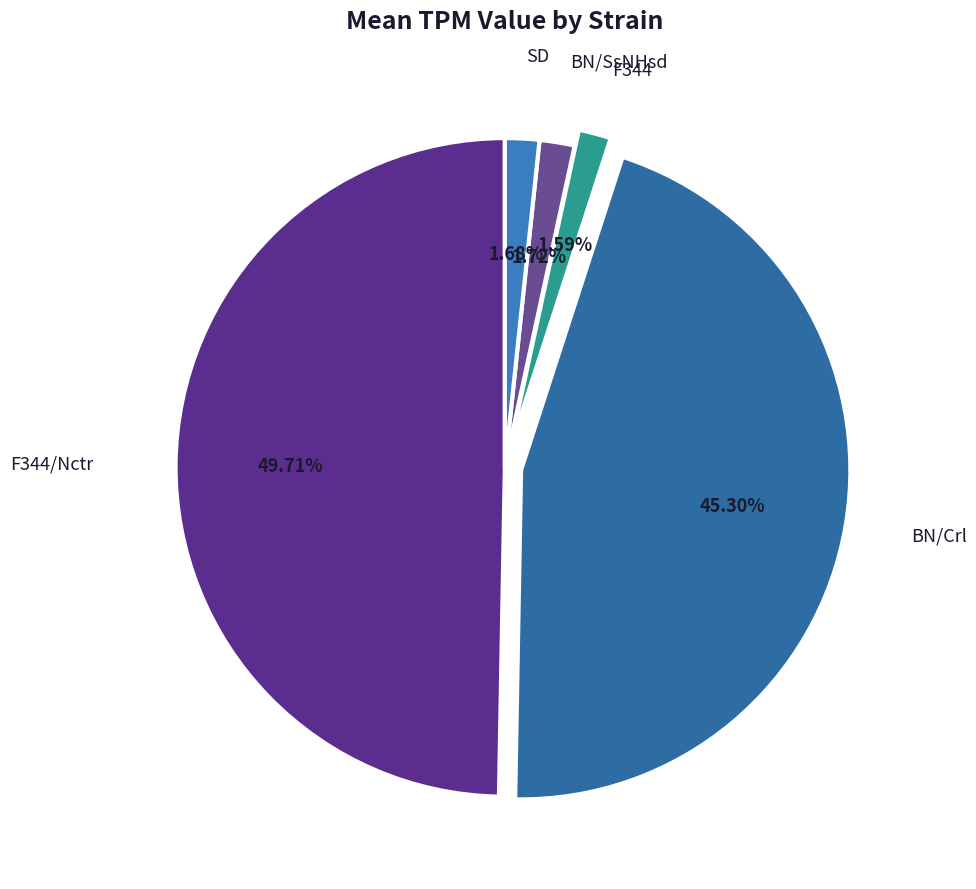

True or false: F344 accounts for 9% of the total.

False